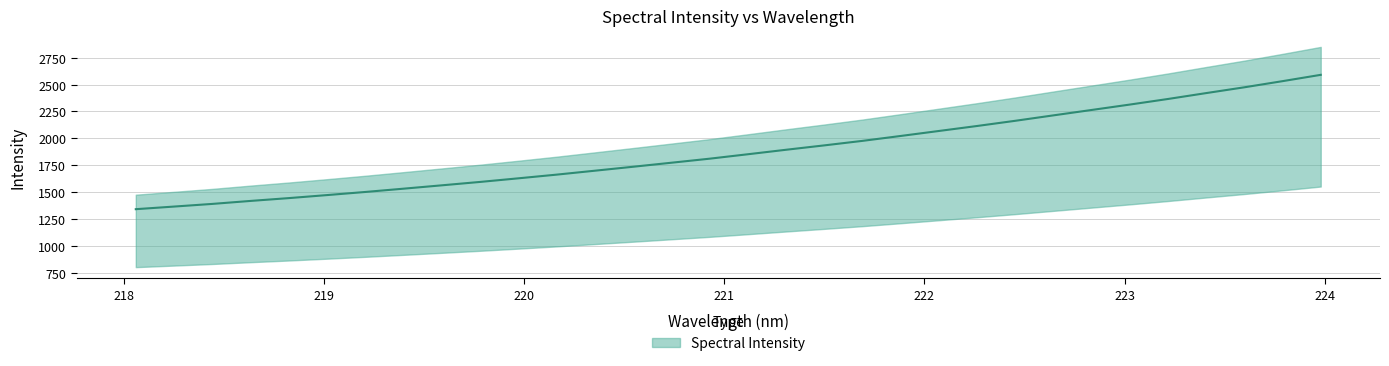

What is the value of the 8th point from the left?

1534.1